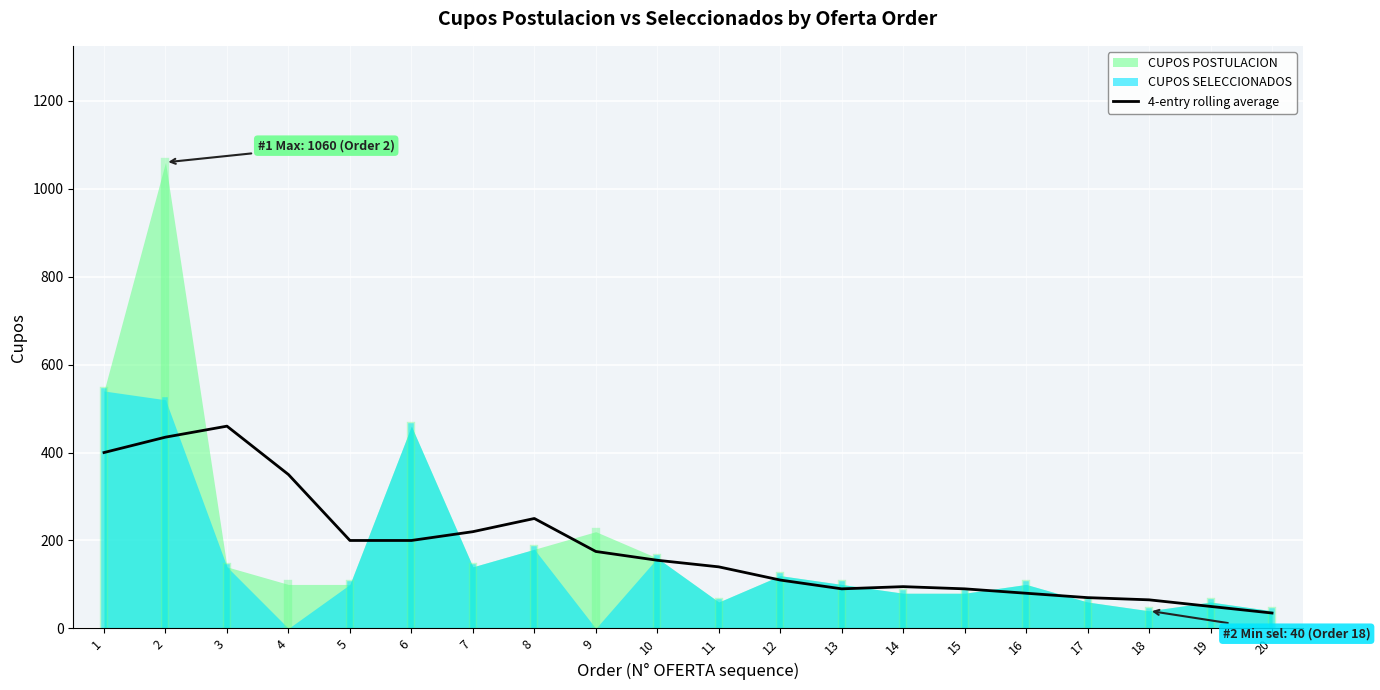

What is the lowest value of the 4-entry rolling average series?

35